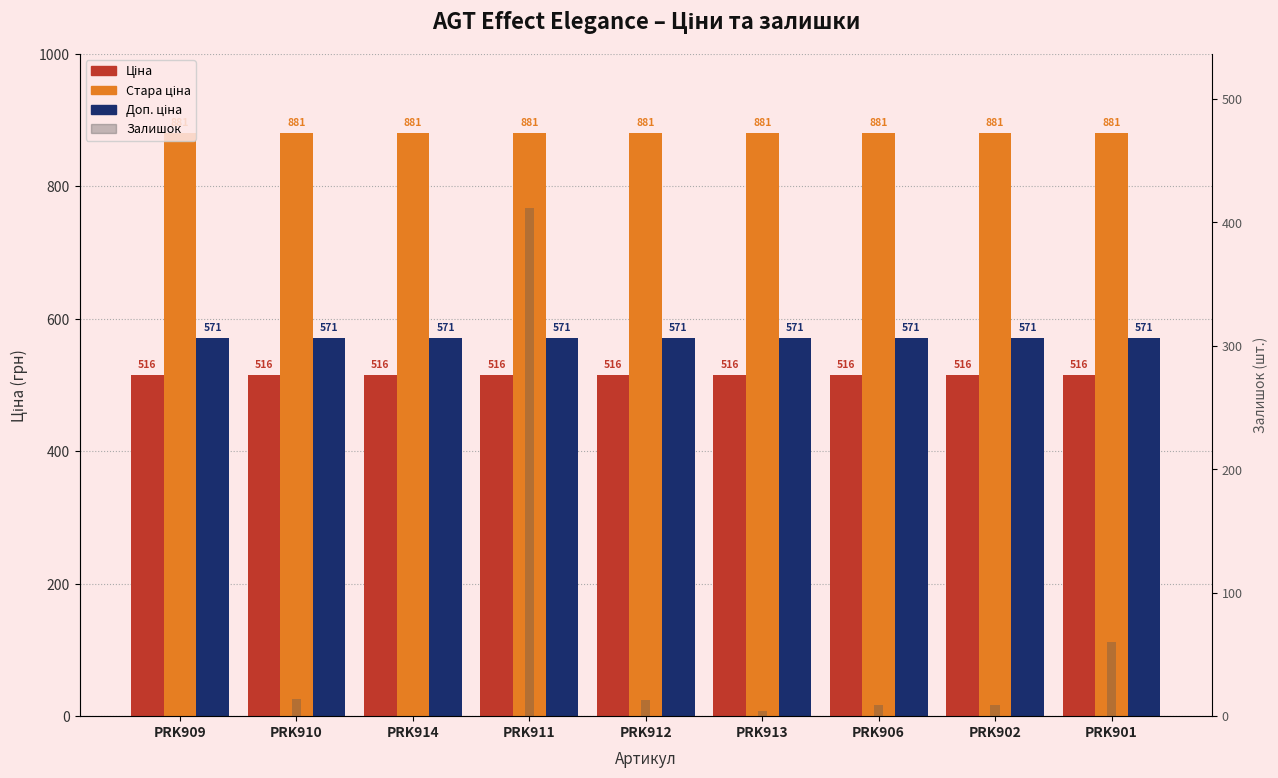

Which category has the lowest value in the Ціна series?

PRK909